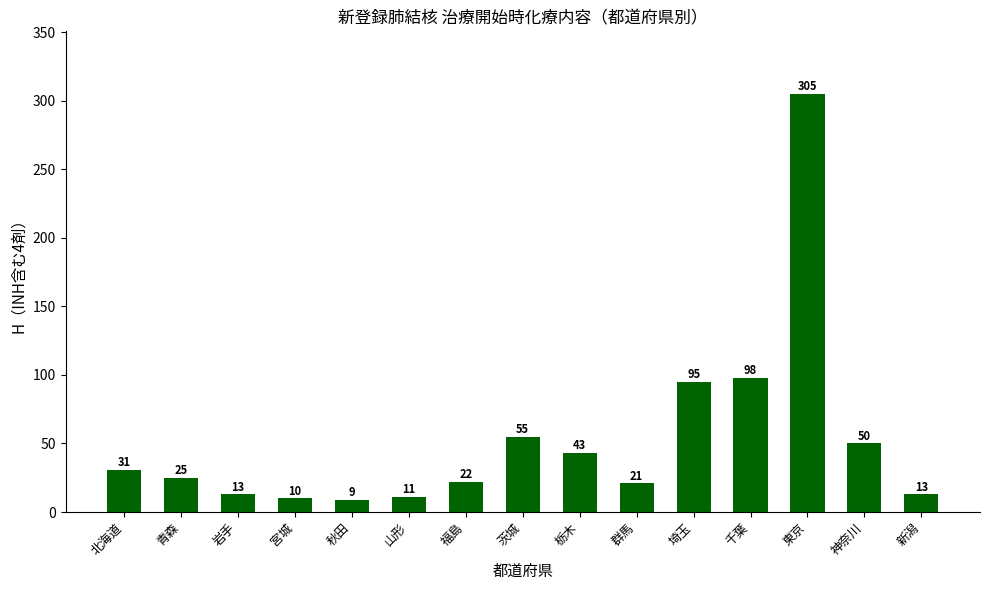

Approximately how many times larger is the value at 新潟 compared to 岩手?

1.0